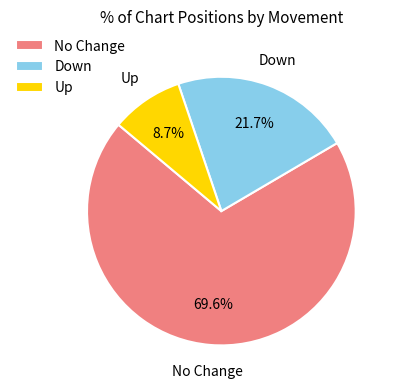

What is the largest slice in the pie chart?

No Change